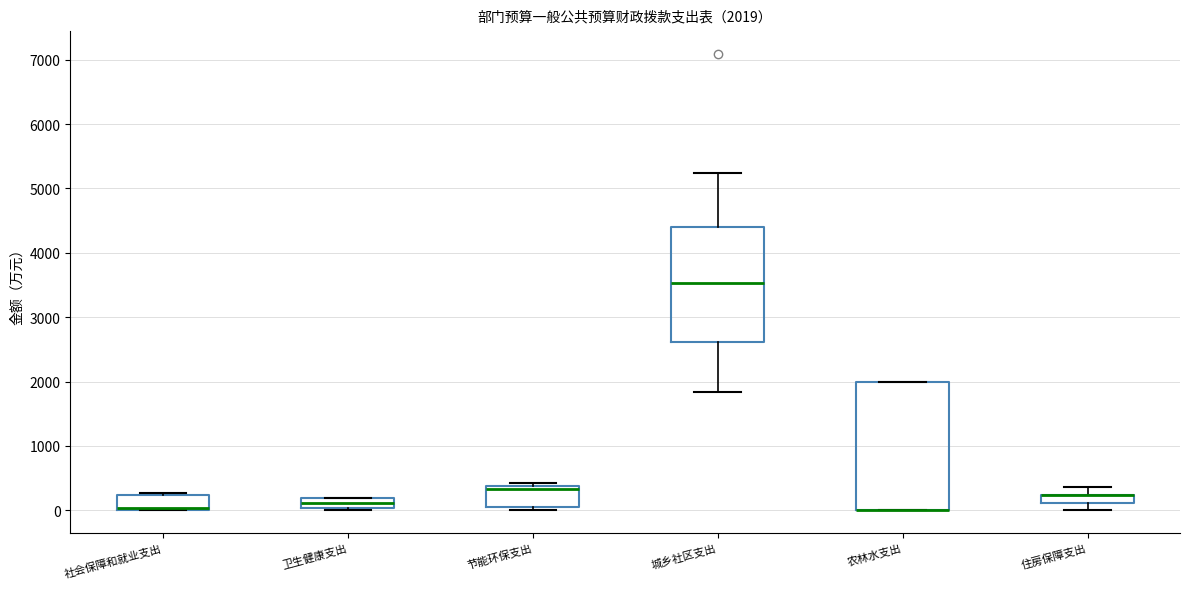

Comparing the boxes themselves (not the whiskers), which one is the tallest?

农林水支出